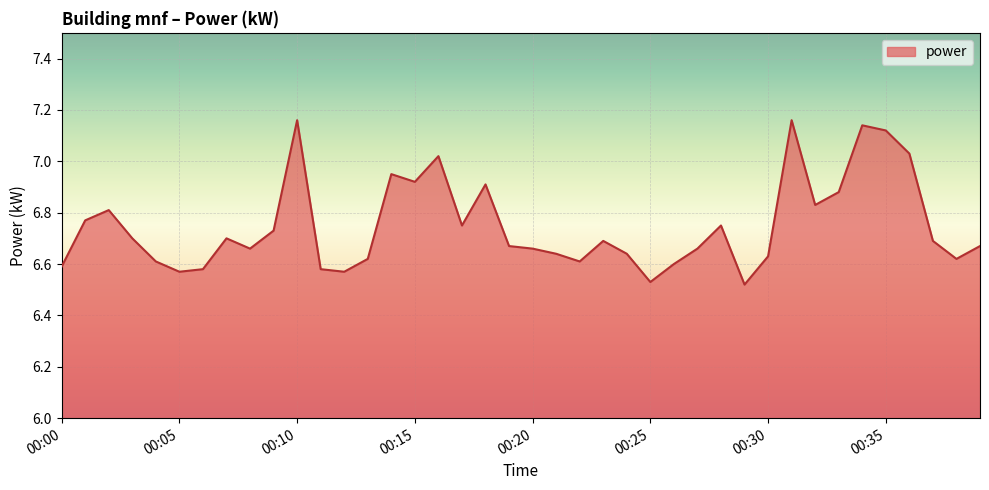

What is the difference between the maximum and minimum values?

0.6